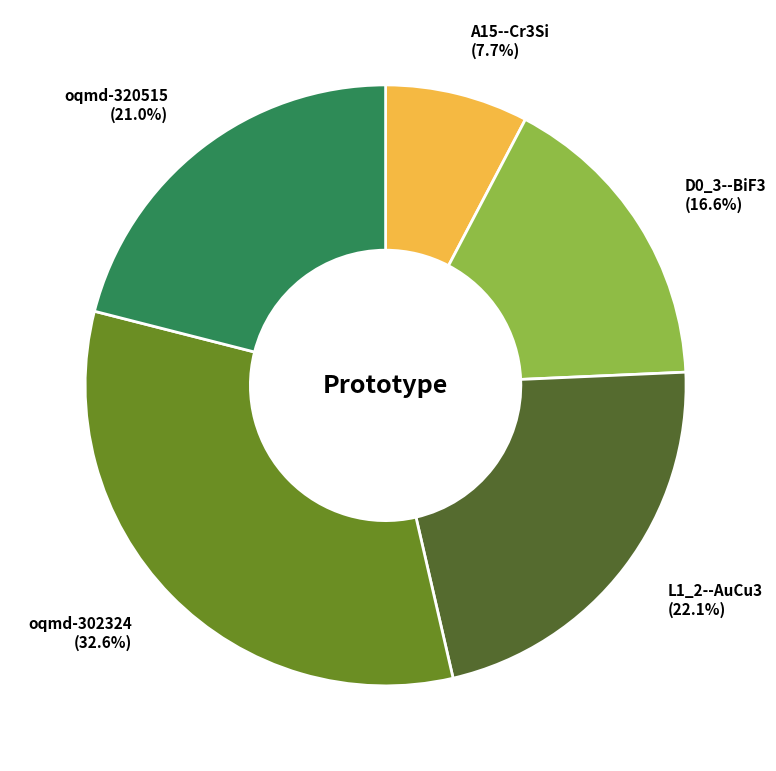

To the nearest percent, what is the combined percentage of D0_3--BiF3 and A15--Cr3Si?

24%